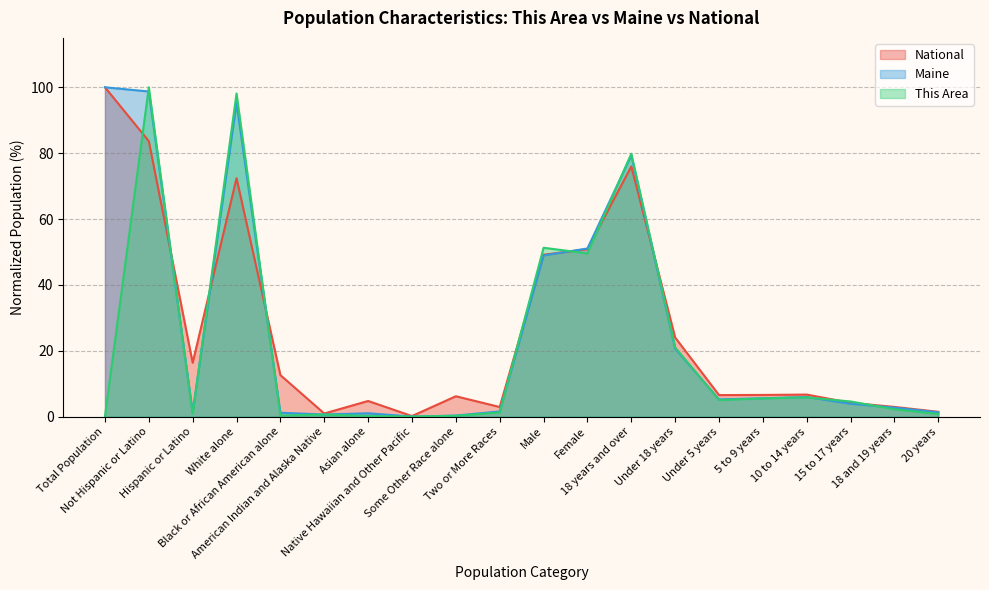

Reading left to right, transcribe all the data shown in this chart.

This Area: 0.1	100.0	0.8	98.1	0.3	0.6	0.2	0.0	0.3	1.3	51.3	49.6	79.8	21.0	5.0	5.5	5.8	4.6	2.2	0.8
Maine: 100.0	98.7	1.3	95.2	1.2	0.6	1.0	0.0	0.3	1.6	48.9	51.1	79.3	20.7	5.2	5.6	5.9	3.9	2.7	1.3
National: 100.0	83.7	16.3	72.4	12.6	0.9	4.8	0.2	6.2	2.9	49.2	50.8	76.0	24.0	6.5	6.6	6.7	4.2	2.9	1.5